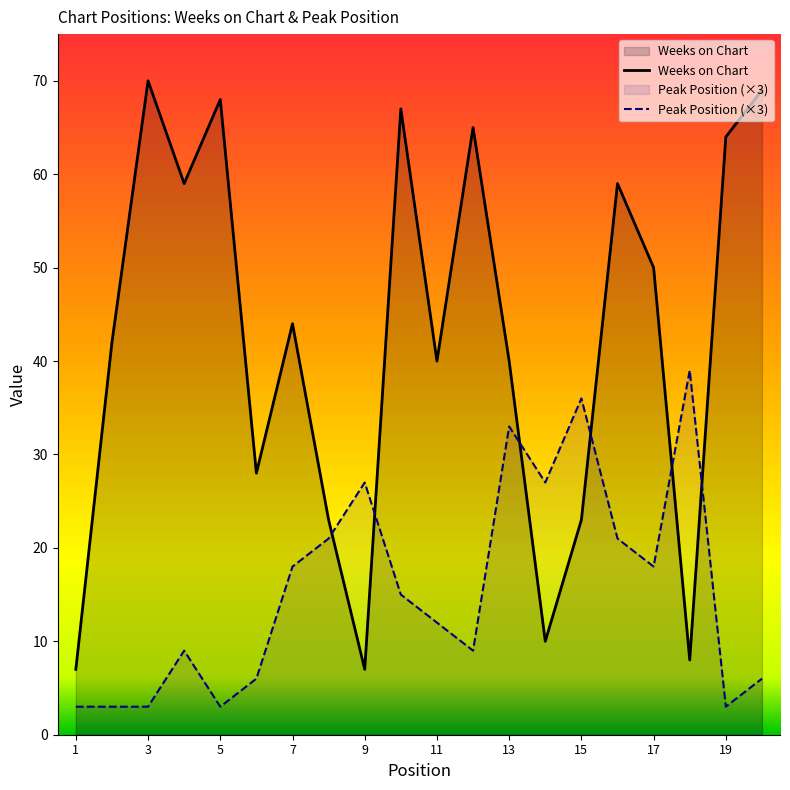

Which category has the lowest value across all series?

1